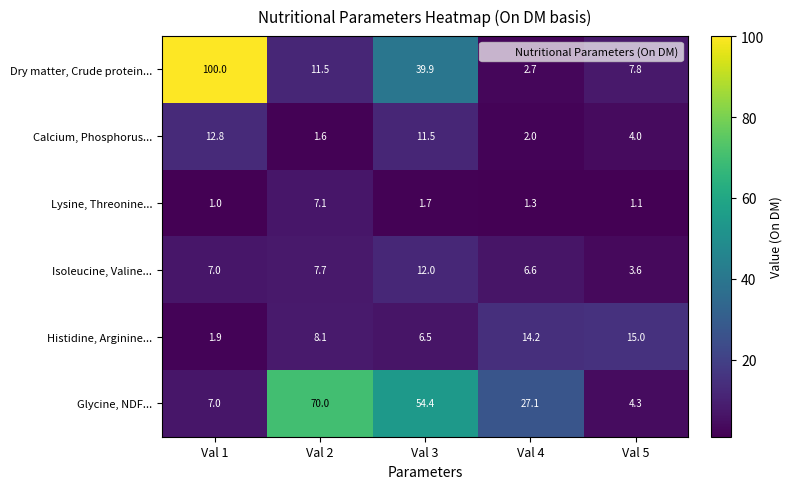

Reading left to right, extract all data points from this chart.

Dry matter, Crude protein...: 100.0	11.5	39.9	2.7	7.8
Calcium, Phosphorus...: 12.8	1.6	11.5	2.0	4.0
Lysine, Threonine...: 1.0	7.1	1.7	1.3	1.1
Isoleucine, Valine...: 7.0	7.7	12.0	6.6	3.6
Histidine, Arginine...: 1.9	8.1	6.5	14.2	15.0
Glycine, NDF...: 7.0	70.0	54.4	27.1	4.3